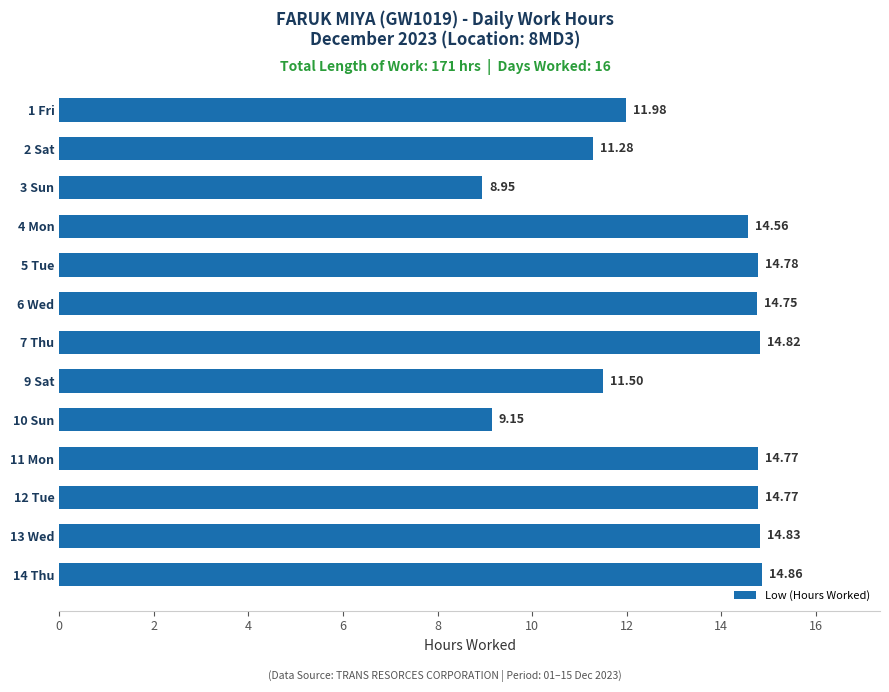

Which has a higher value, 2 Sat or 11 Mon?

11 Mon